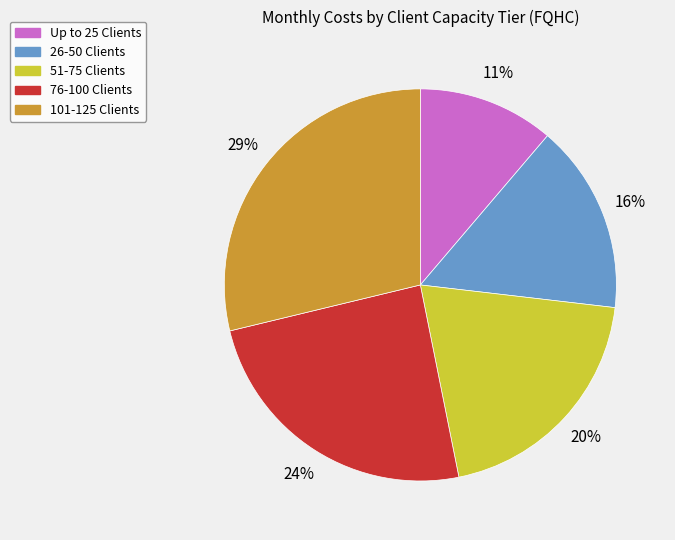

Do 26-50 Clients and 76-100 Clients together represent more than half of the pie?

No